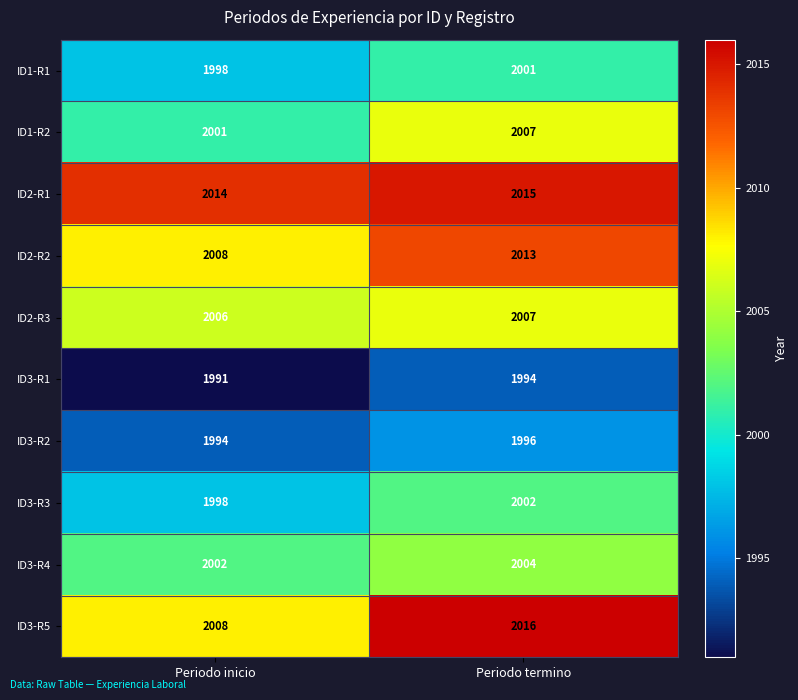

List the labels in order of ID1-R2 value, largest first.

Periodo termino, Periodo inicio